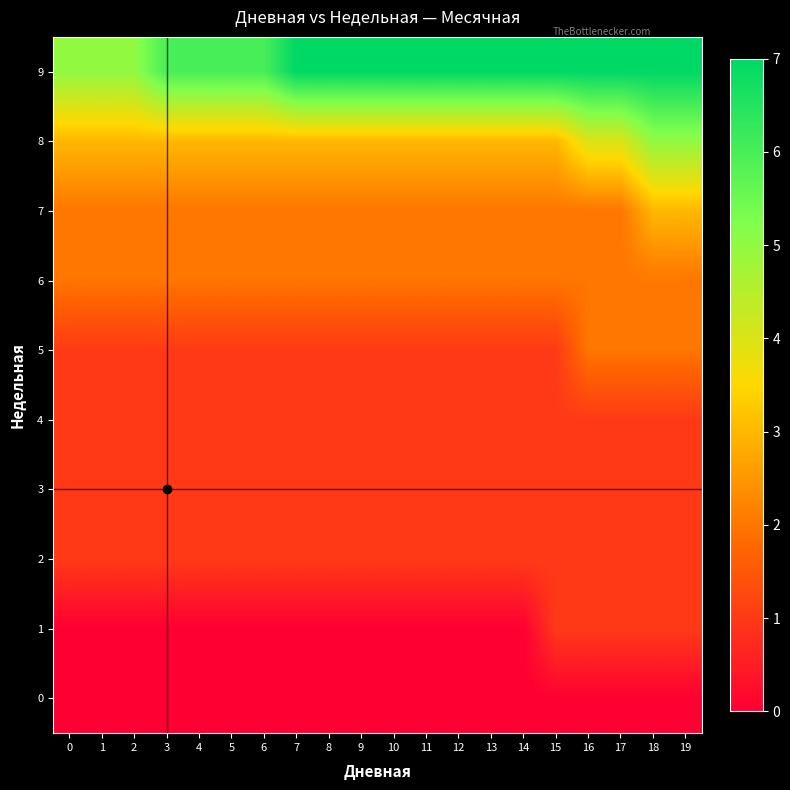

Which series has the widest spread of values?

8